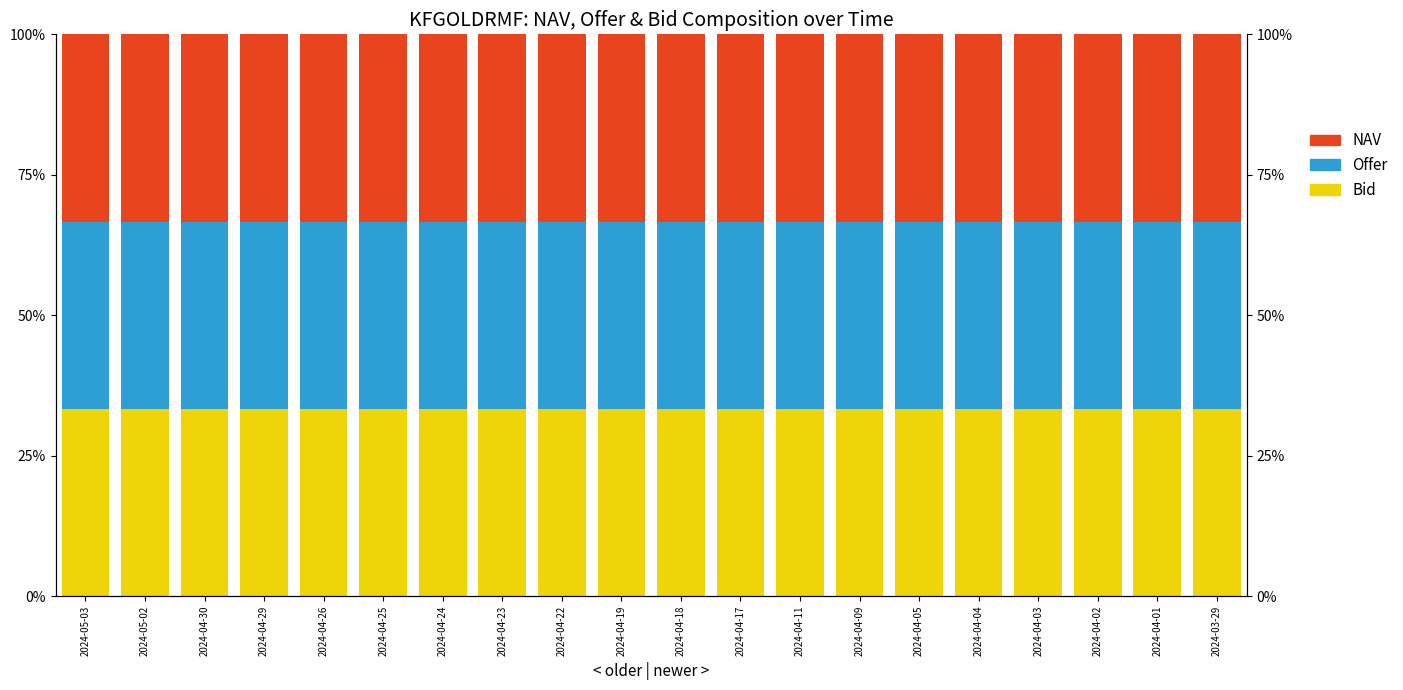

Rank the series by their maximum value, from highest to lowest.

Offer, NAV, Bid